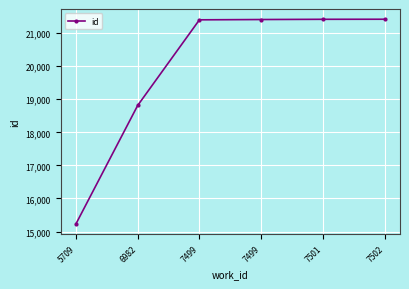

True or false: the data shows 3213 at 5709.

False